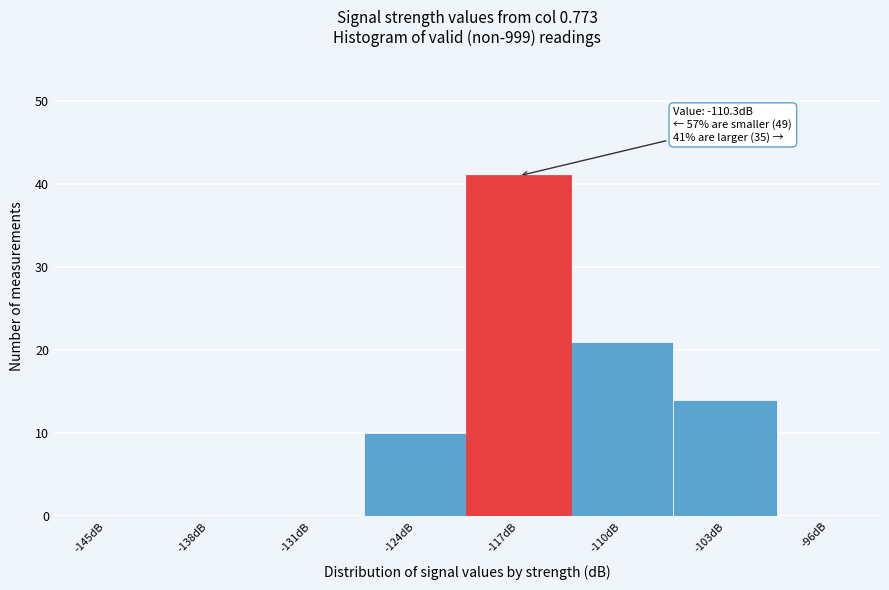

Reading left to right, extract all data points from this chart.

-145dB=0	-138dB=0	-131dB=0	-124dB=10	-117dB=41	-110dB=21	-103dB=14	-96dB=0